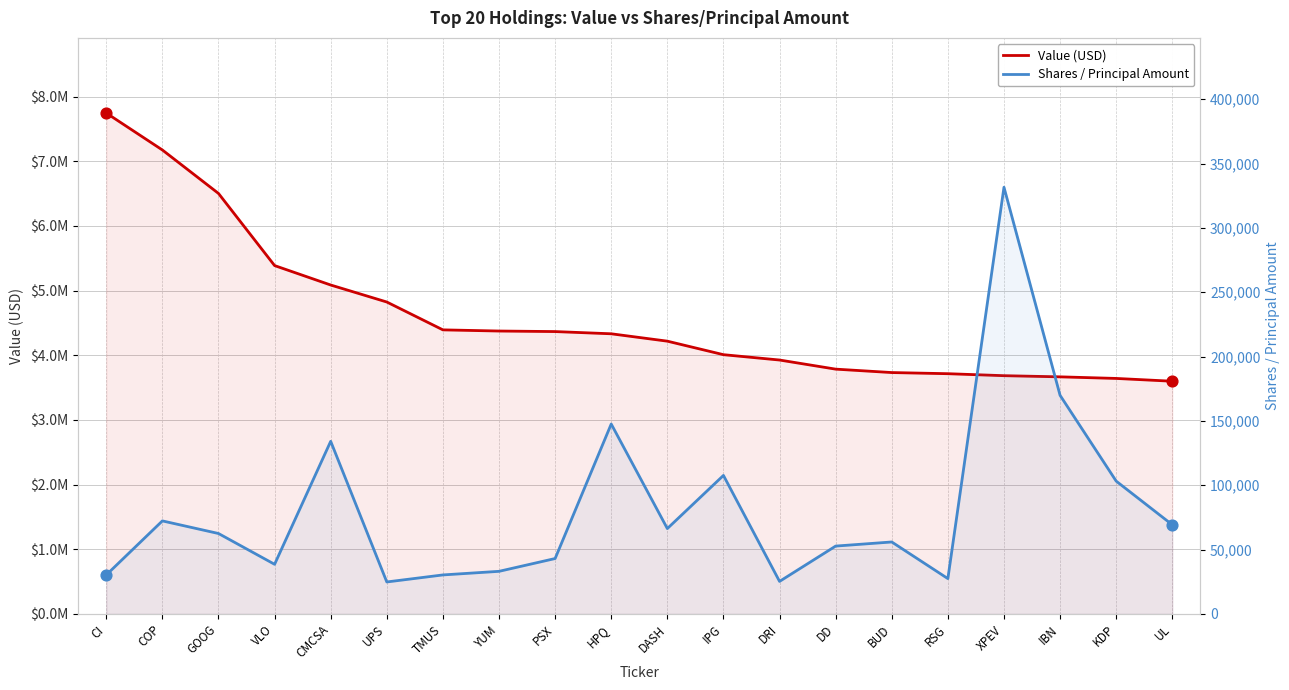

What are all the series names shown in the legend?

Value (USD), Shares / Principal Amount